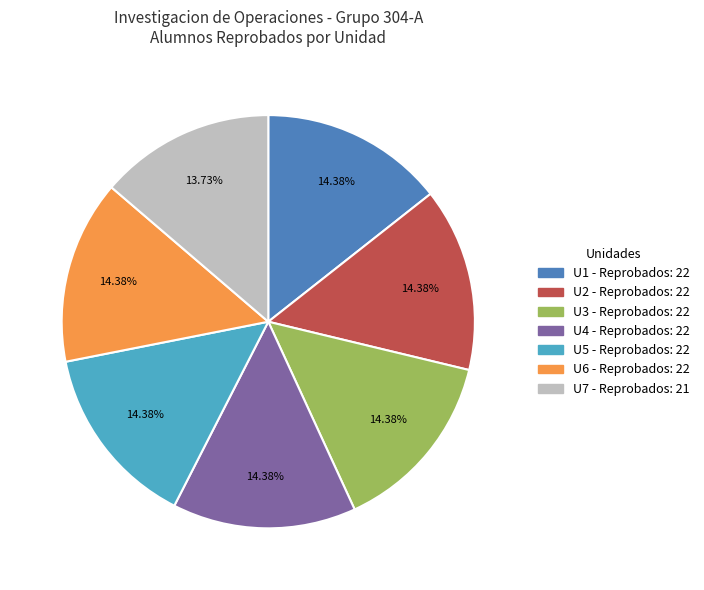

Is there a majority slice in this chart?

No